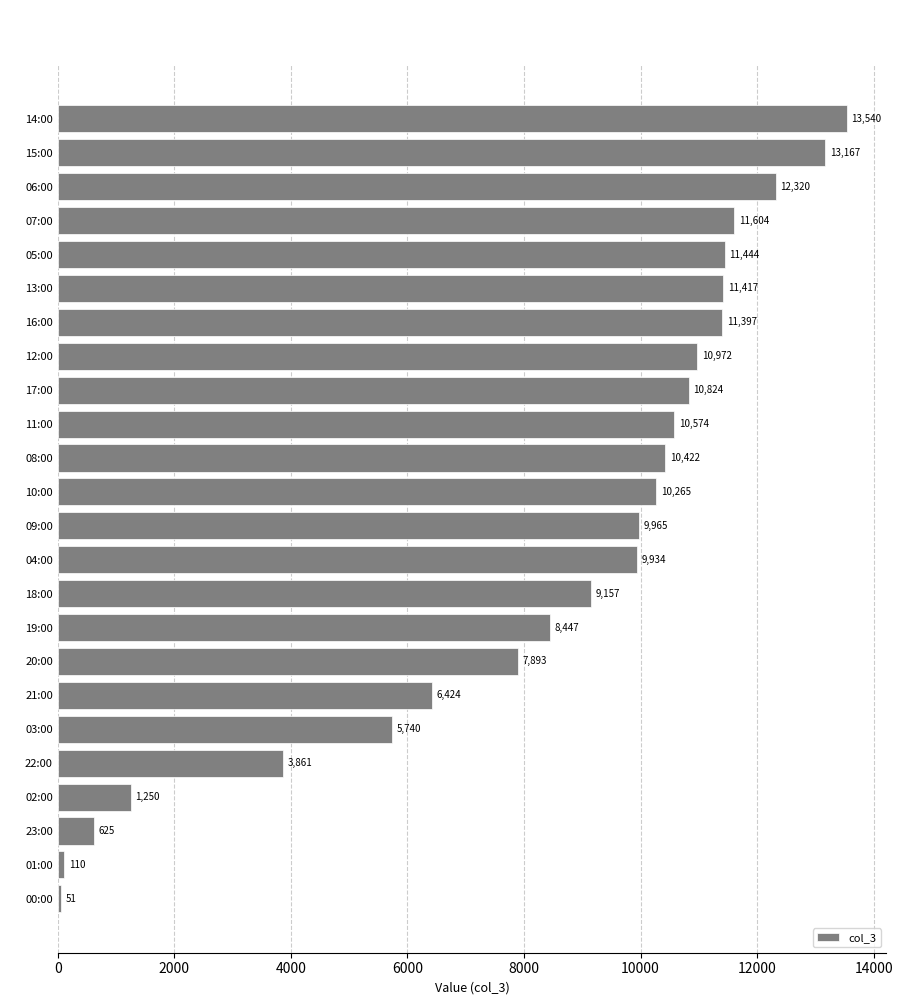

How many data points are less than 10265?

12